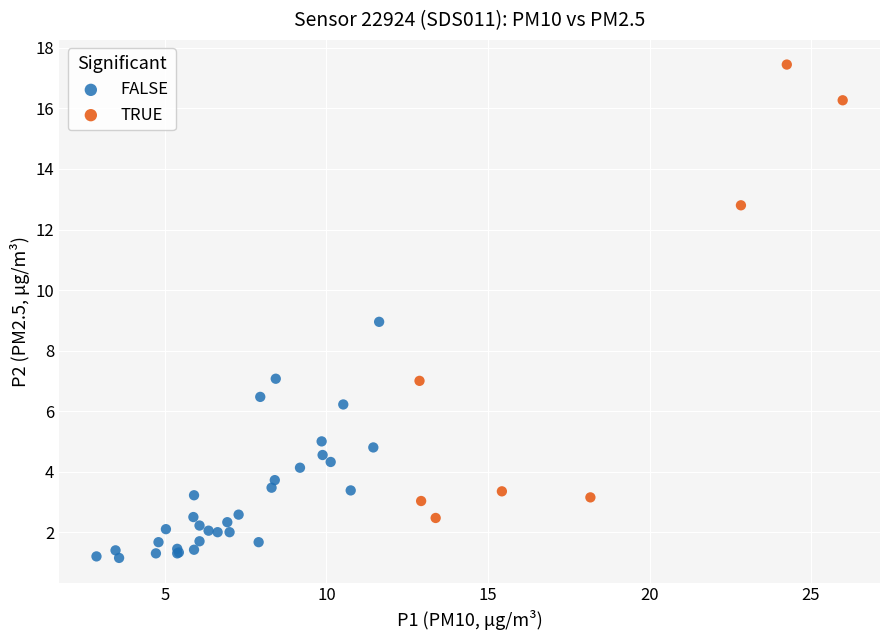

Which series contains the highest Y value?

TRUE